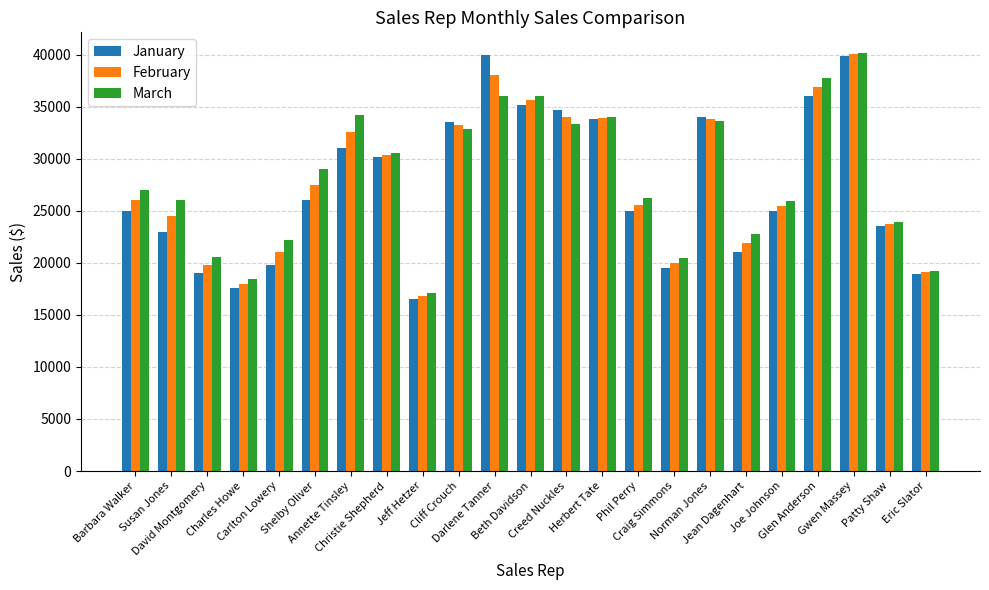

How many bars are there in total?

69